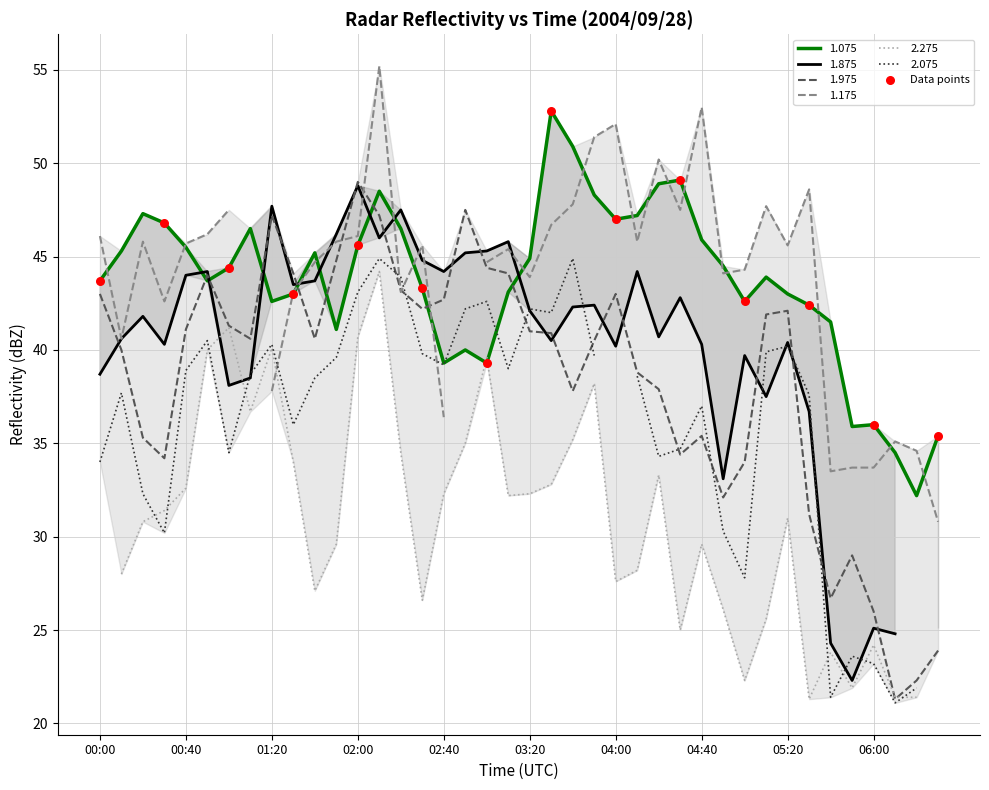

What is the minimum value for 1.975?

21.3